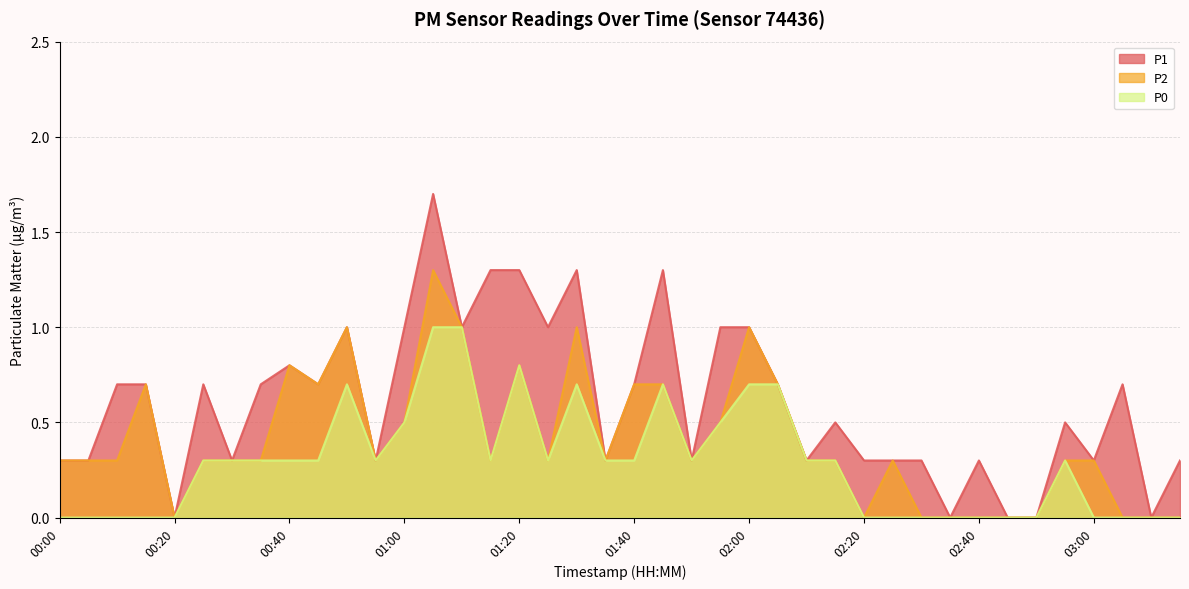

At which category does the chart reach its minimum across all series?

00:20